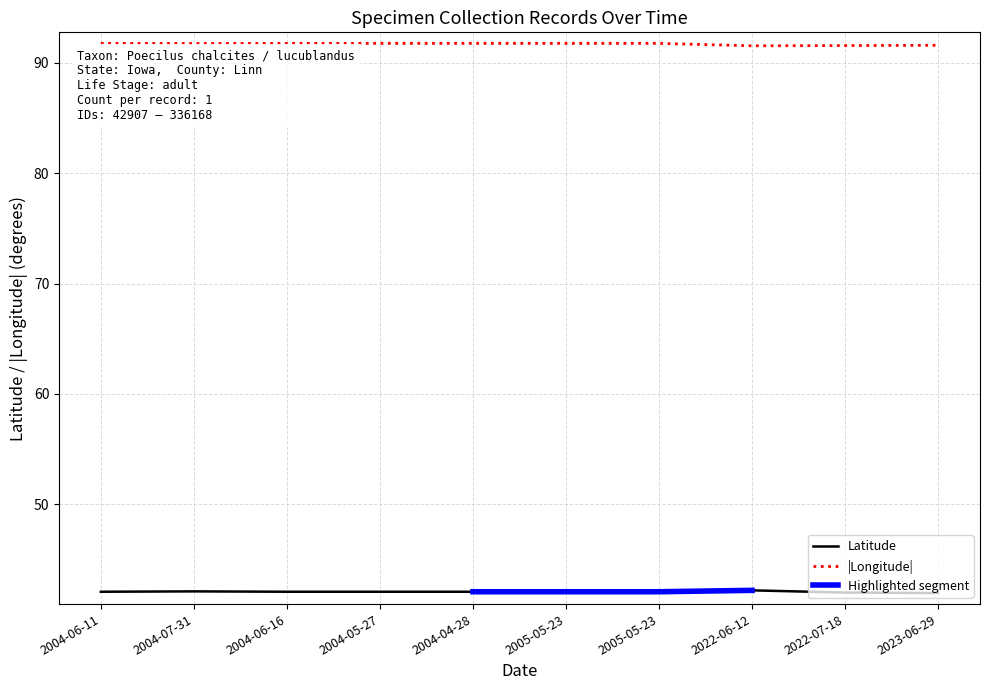

The value of Longitude at 2004-06-11 is 91.8. True or false?

True